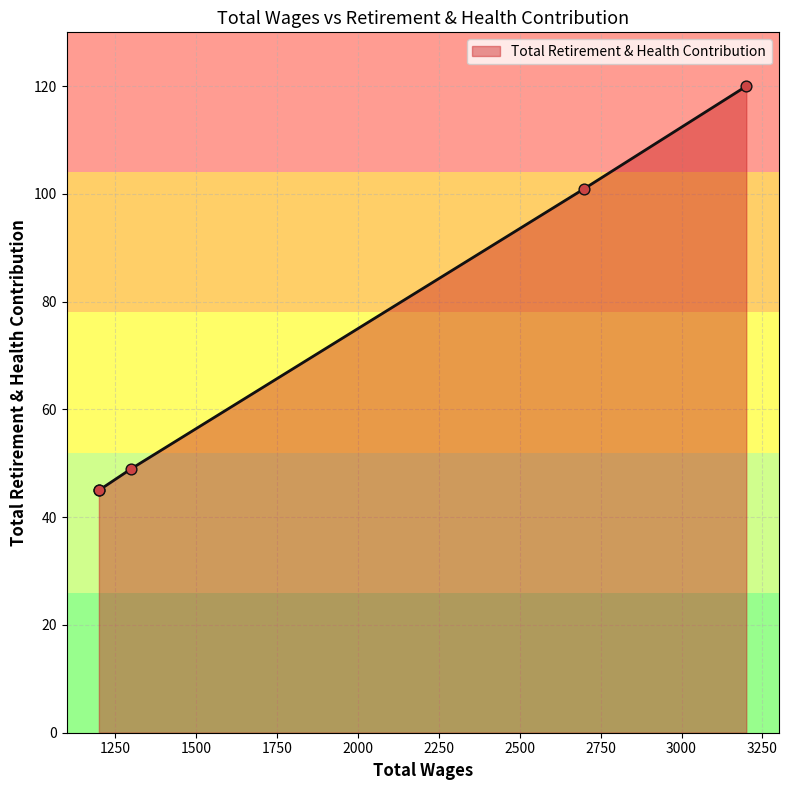

What is the ratio of the value at 1200.0 to the value at 3200.0?

0.4